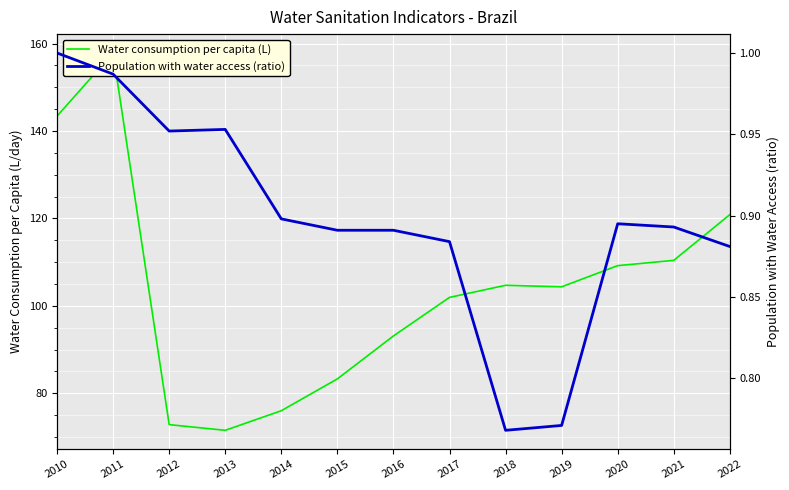

What is the approximate value of Water consumption per capita (L) at 2018?

104.7